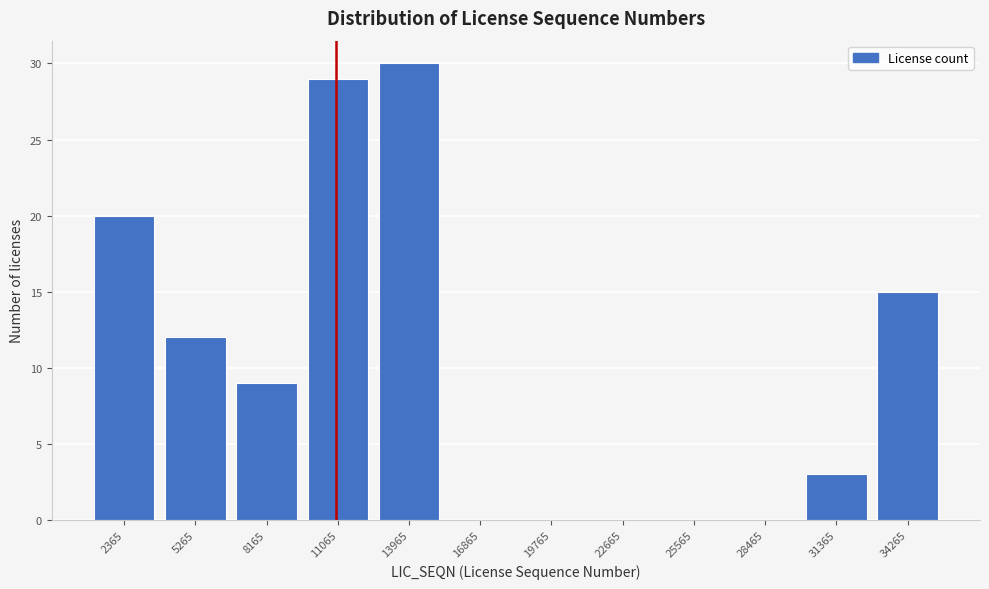

Reading right to left, what are all the values shown in this chart?

34265=15	31365=3	28465=0	25565=0	22665=0	19765=0	16865=0	13965=30	11065=29	8165=9	5265=12	2365=20